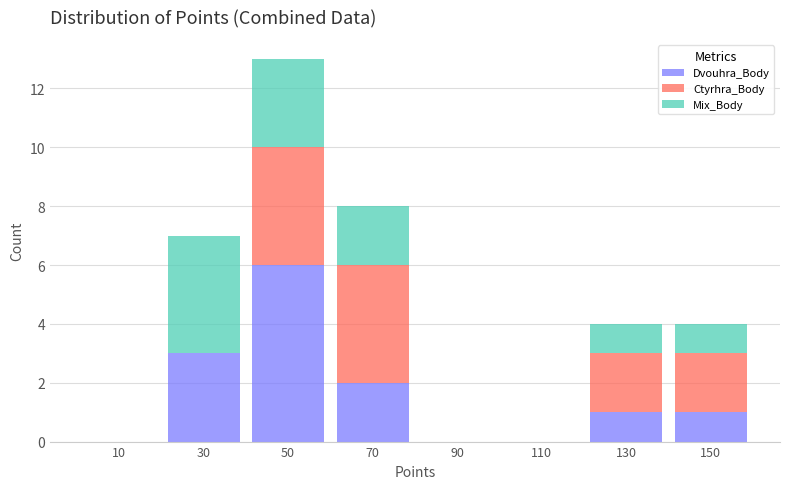

Reading left to right, list every stacked bar in this chart as the range it spans on the x-axis followed by its total height. The values are not printed on the chart, so give them approximately, as read against the axis.

0 to 20: 0
20 to 40: 7
40 to 60: 13
60 to 80: 8
80 to 100: 0
100 to 120: 0
120 to 140: 4
140 to 160: 4